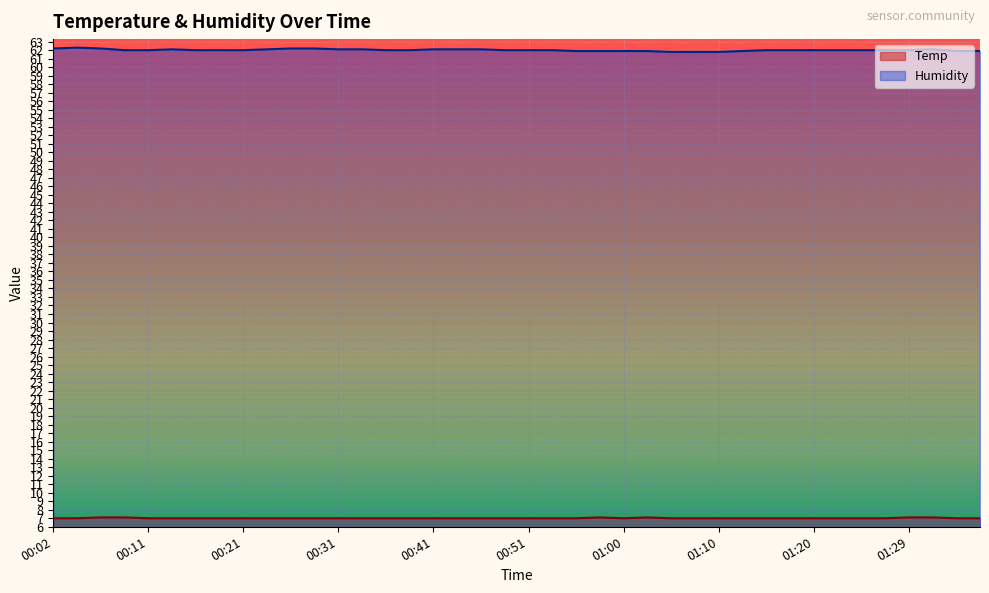

Which label corresponds to the smallest value in the chart?

00:02